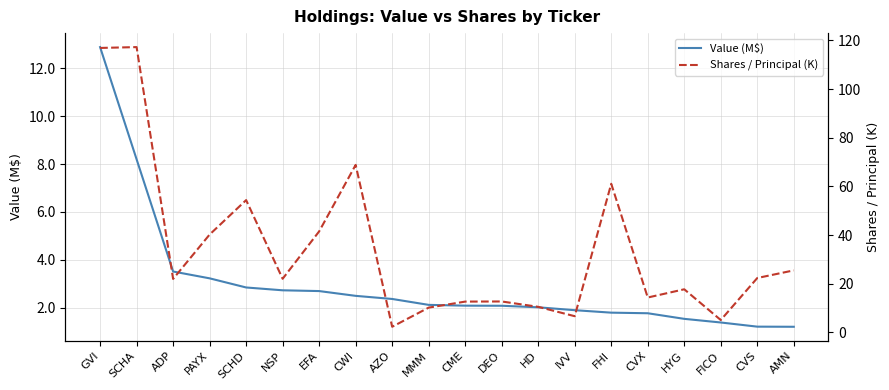

What is the spread (max minus min) of values at GVI?

104.0